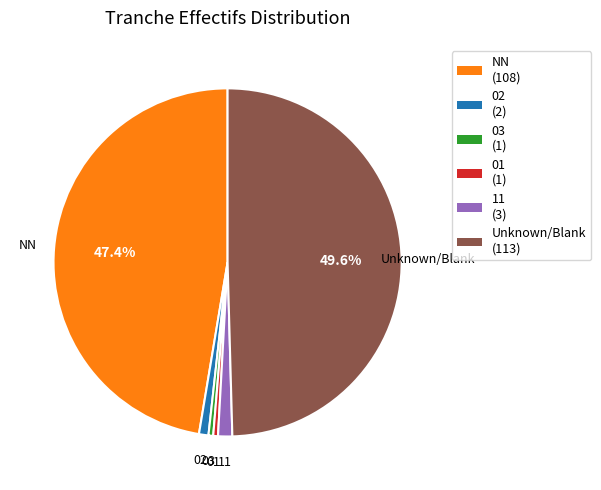

How many segments does this pie chart have?

6